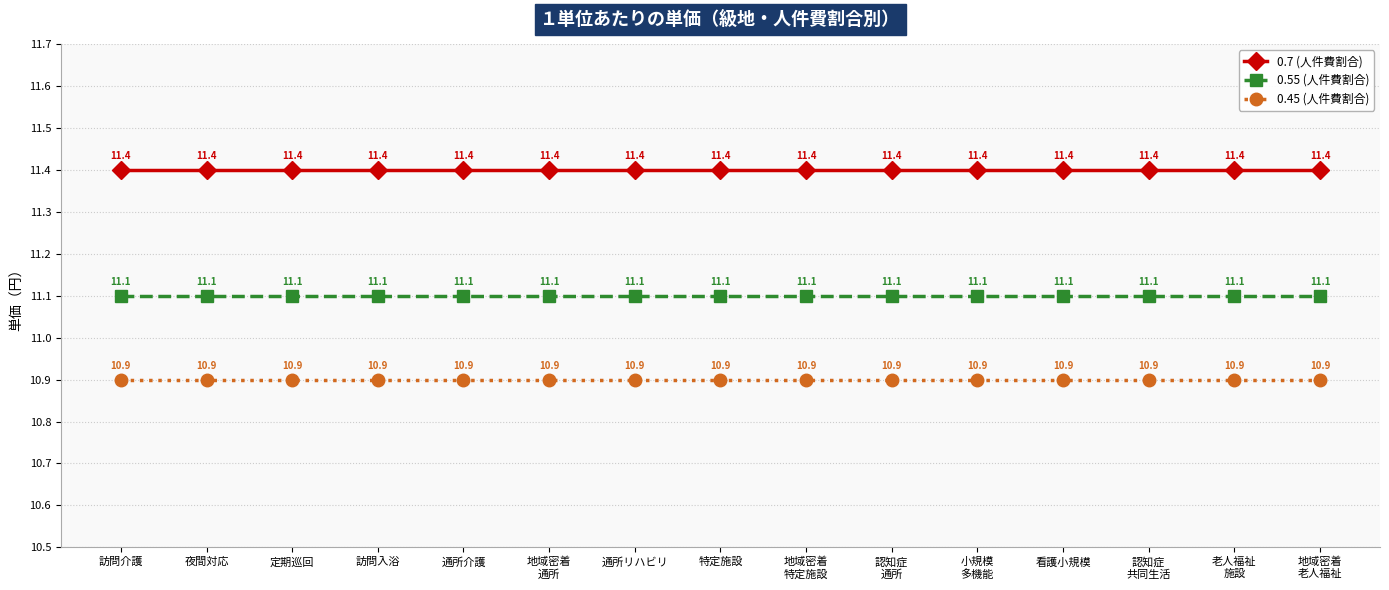

What is the value of the 0.7 (人件費割合) point at the 3rd from the left?

11.4